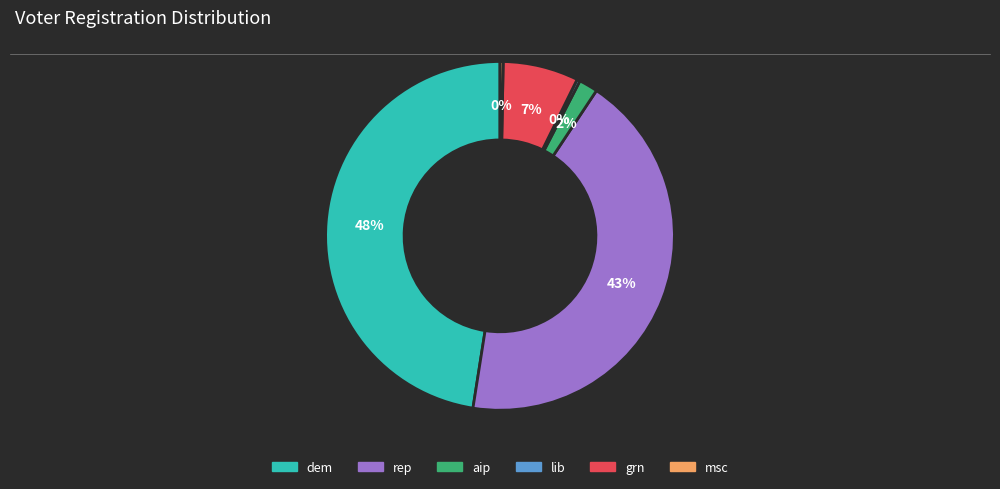

Combined, do grn and dem account for over 50%?

Yes